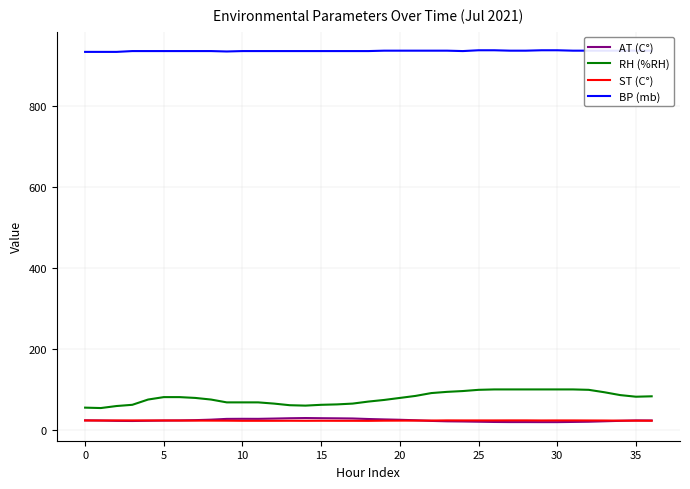

True or false: RH (%RH) and AT (C°) intersect in this chart.

False